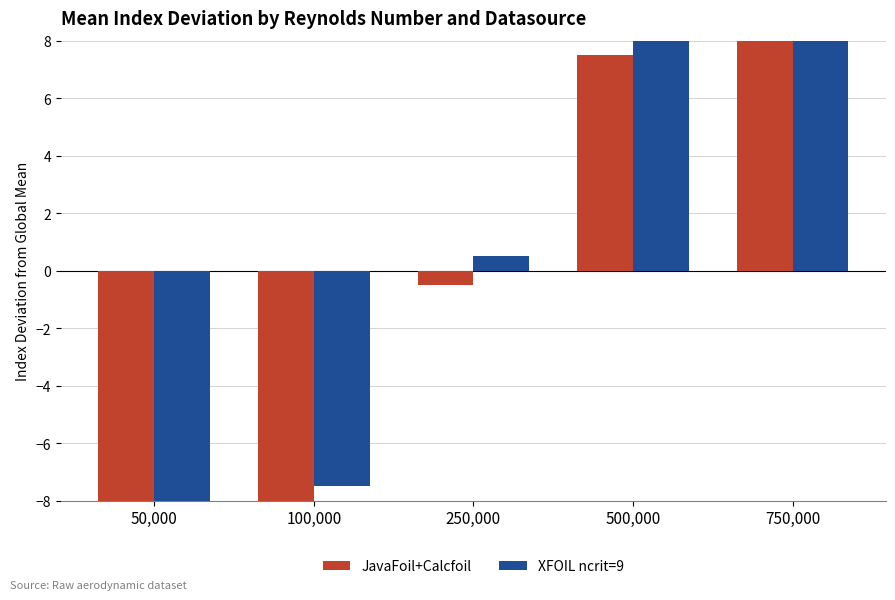

What is the label of the 2nd bar from the left?

100,000